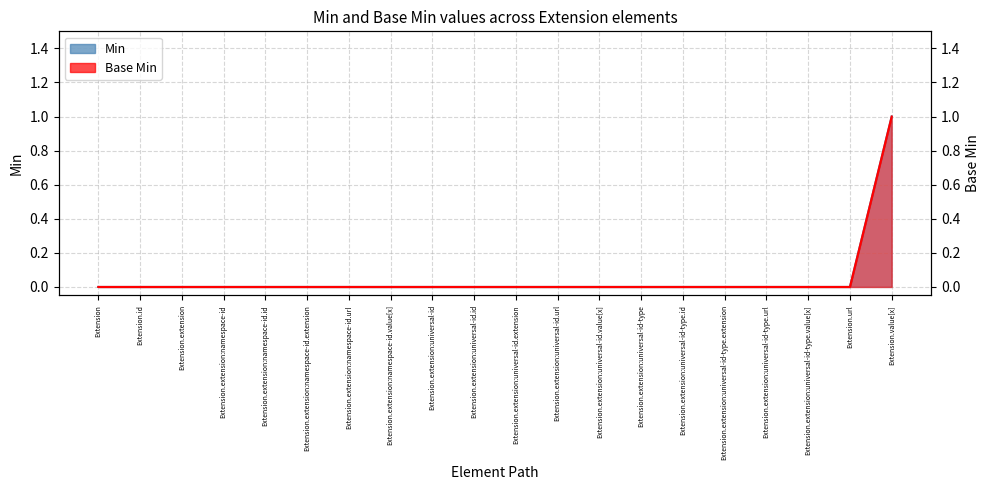

List the labels in order of Base Min value, largest first.

Extension.value[x], Extension, Extension.id, Extension.extension, Extension.extension:namespace-id, Extension.extension:namespace-id.id, Extension.extension:namespace-id.extension, Extension.extension:namespace-id.url, Extension.extension:namespace-id.value[x], Extension.extension:universal-id, Extension.extension:universal-id.id, Extension.extension:universal-id.extension, Extension.extension:universal-id.url, Extension.extension:universal-id.value[x], Extension.extension:universal-id-type, Extension.extension:universal-id-type.id, Extension.extension:universal-id-type.extension, Extension.extension:universal-id-type.url, Extension.extension:universal-id-type.value[x], Extension.url